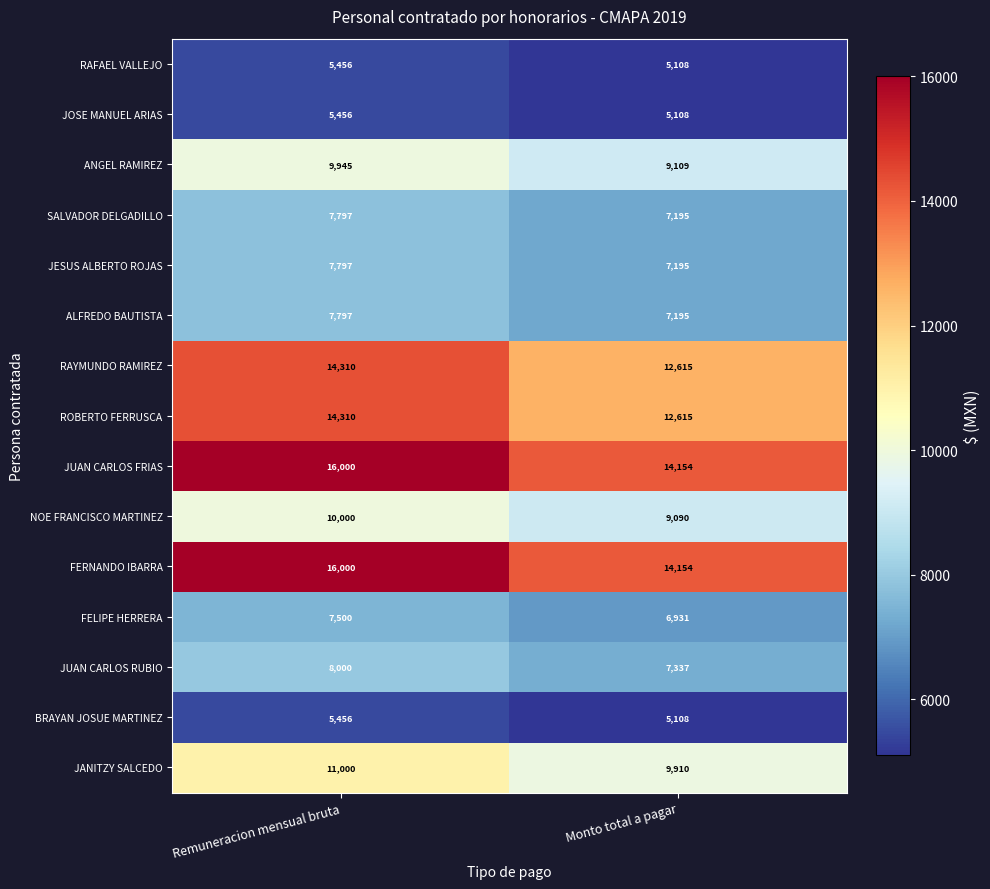

How many values in the ALFREDO BAUTISTA series are below 7797?

1